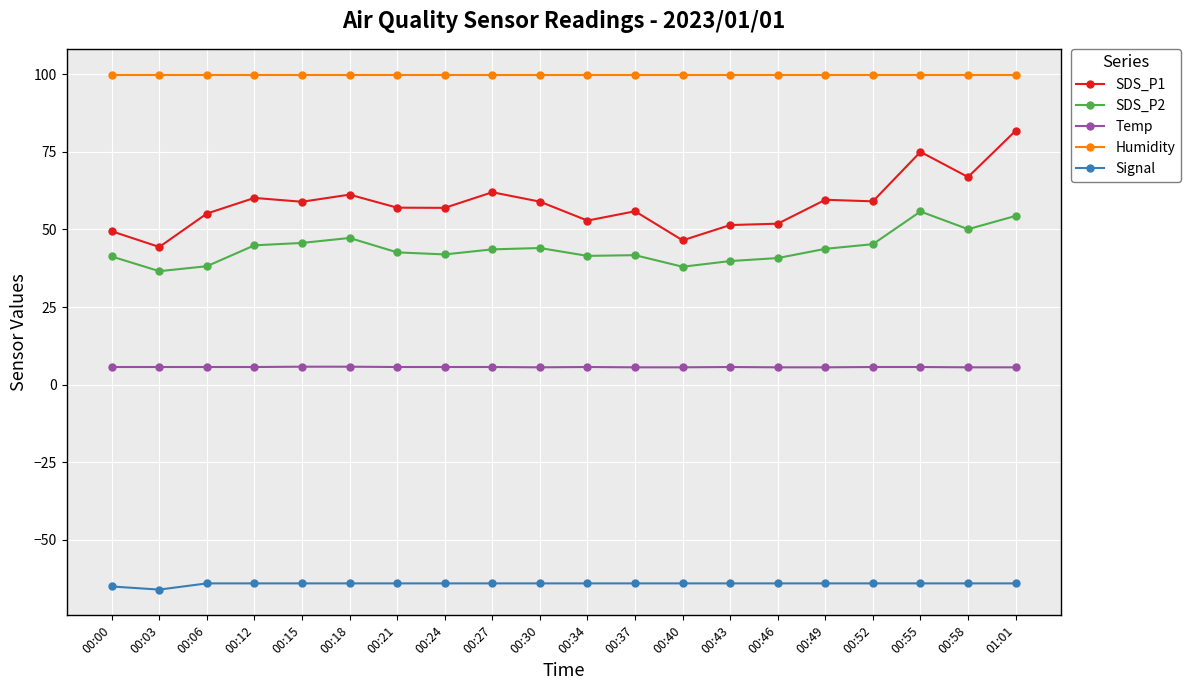

Rank the series by their maximum value, from highest to lowest.

Humidity, SDS_P1, SDS_P2, Temp, Signal